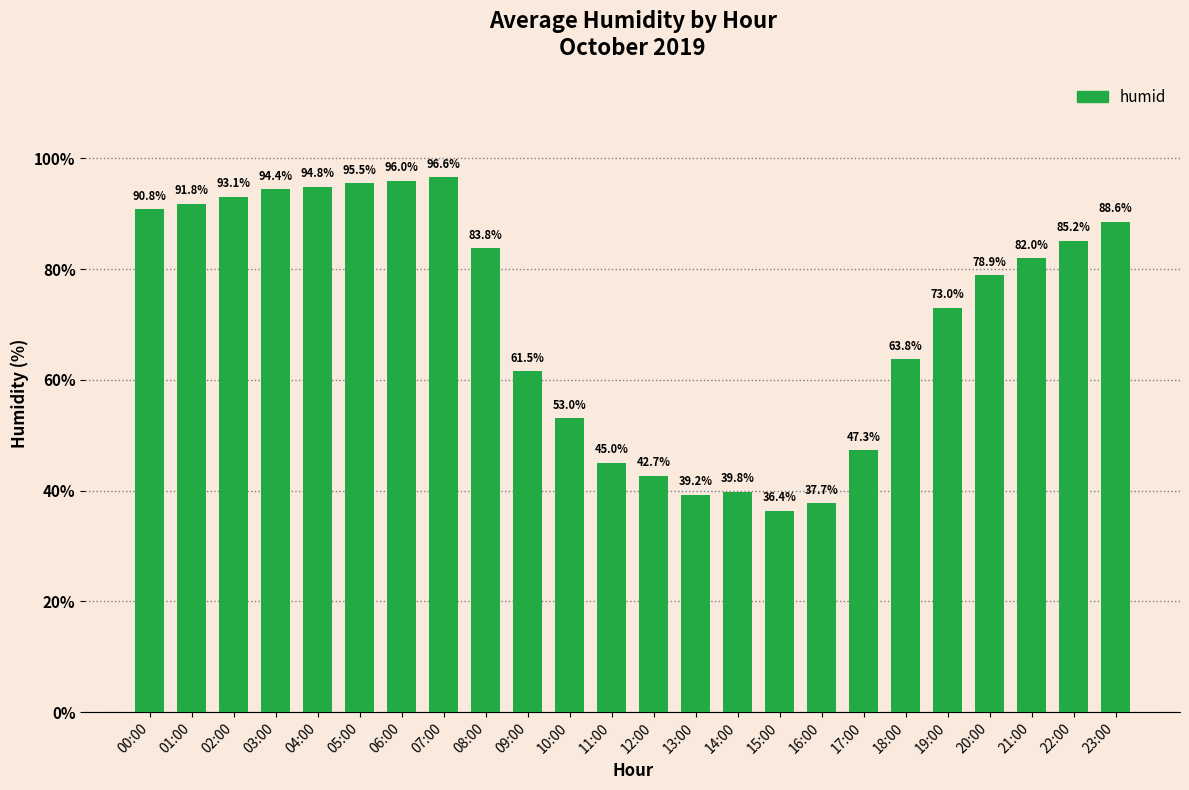

Rank the categories by value from highest to lowest.

07:00, 06:00, 05:00, 04:00, 03:00, 02:00, 01:00, 00:00, 23:00, 22:00, 08:00, 21:00, 20:00, 19:00, 18:00, 09:00, 10:00, 17:00, 11:00, 12:00, 14:00, 13:00, 16:00, 15:00